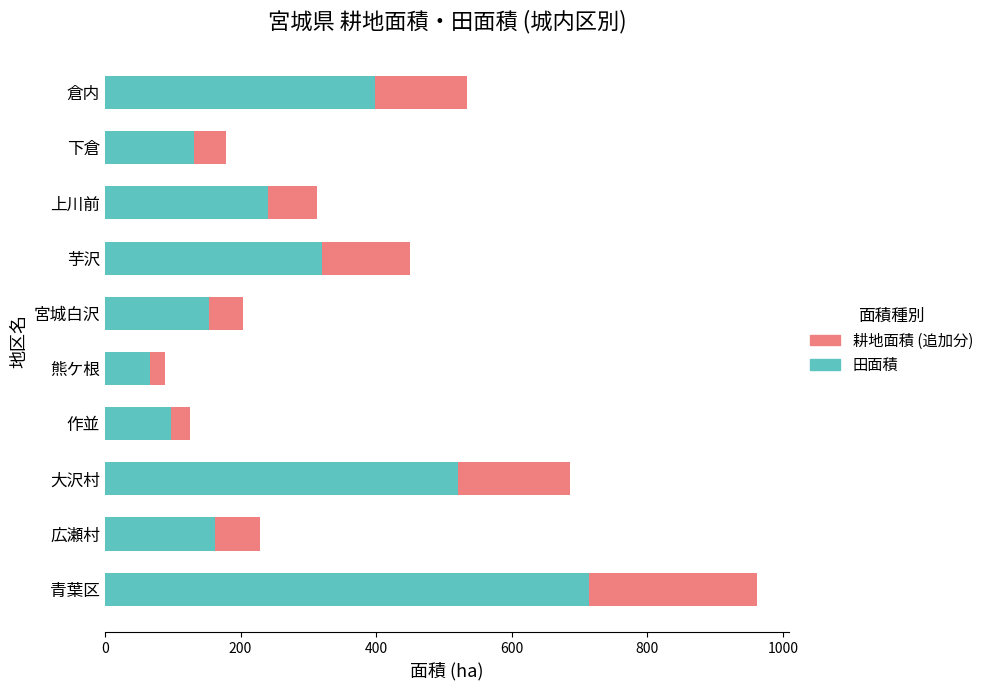

What is the difference between the 田面積 values at 作並 and 下倉?

34